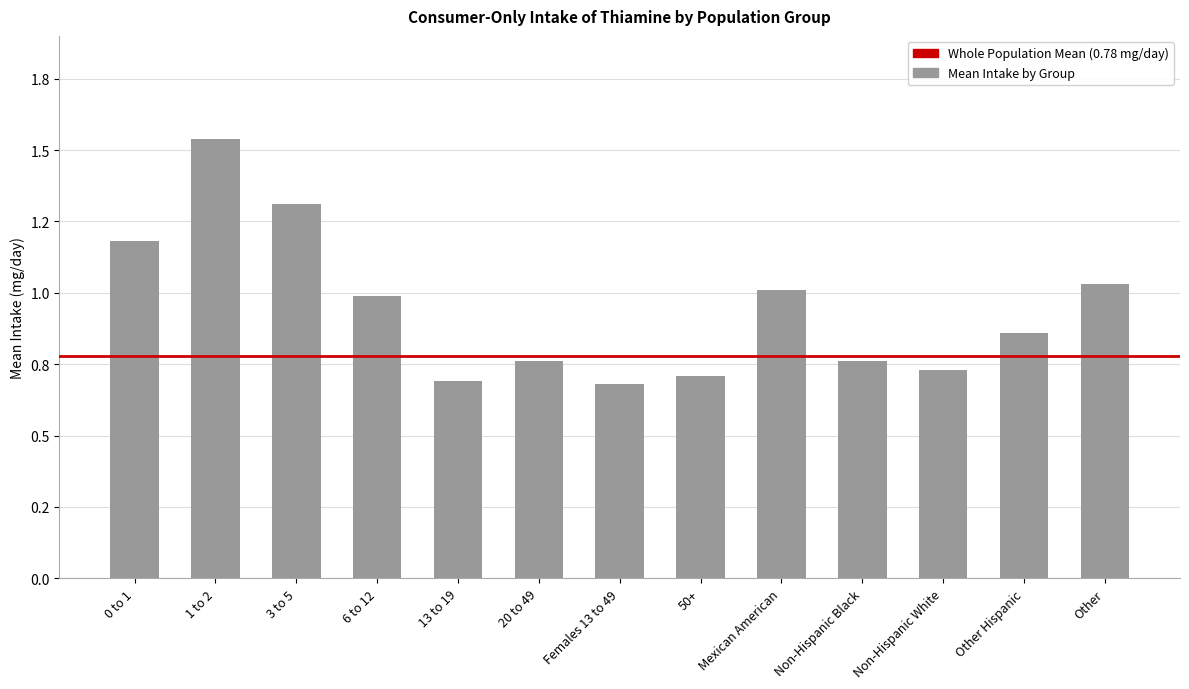

Which category has the highest value across all series?

1 to 2